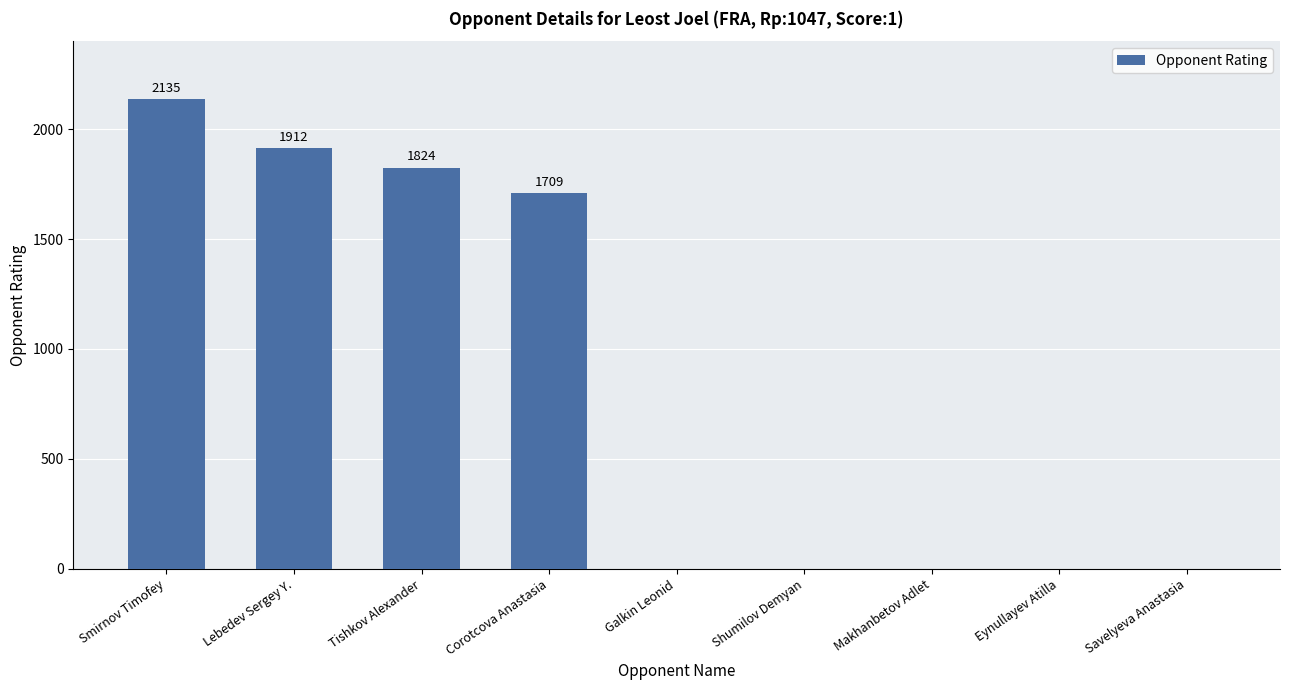

What is the sum of all values?

7580